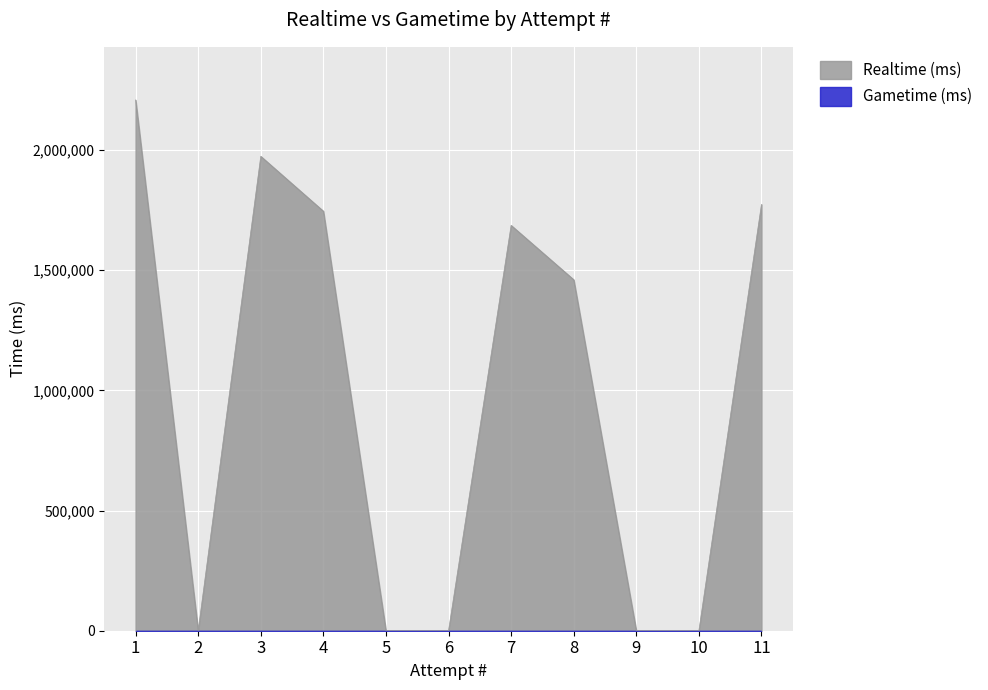

Which label corresponds to the smallest value in the chart?

2